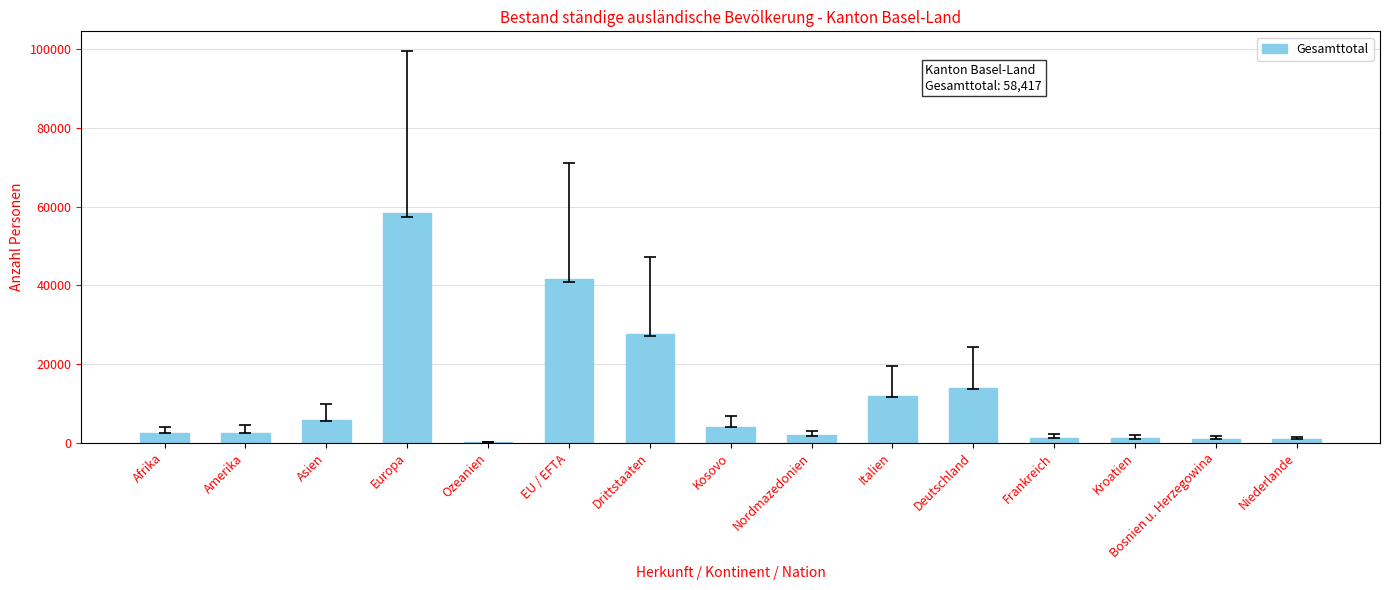

At which category does the chart reach its peak across all series?

Europa